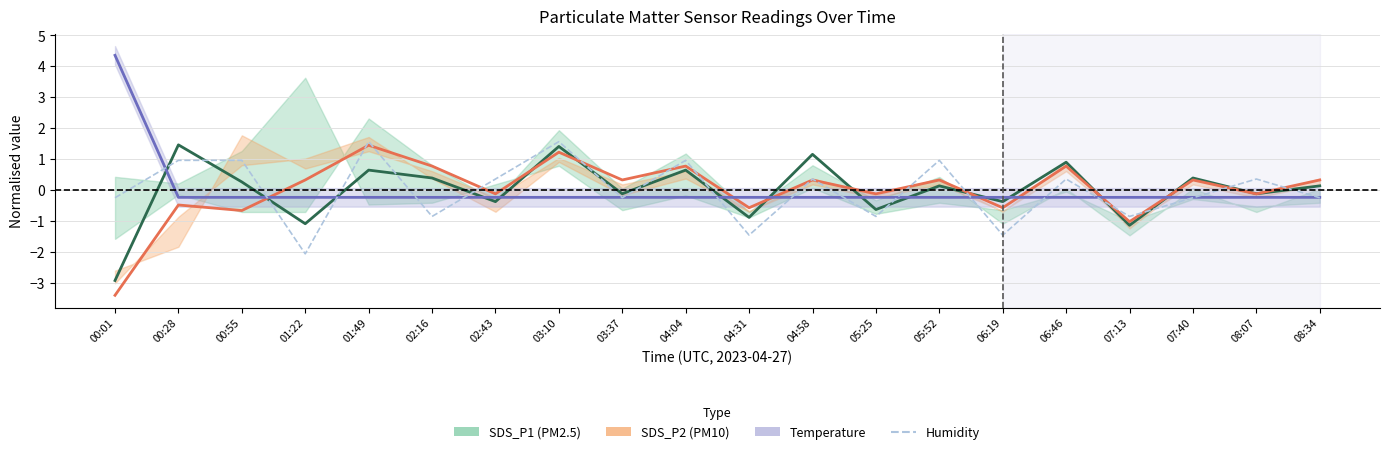

How many lines are shown in the chart?

4